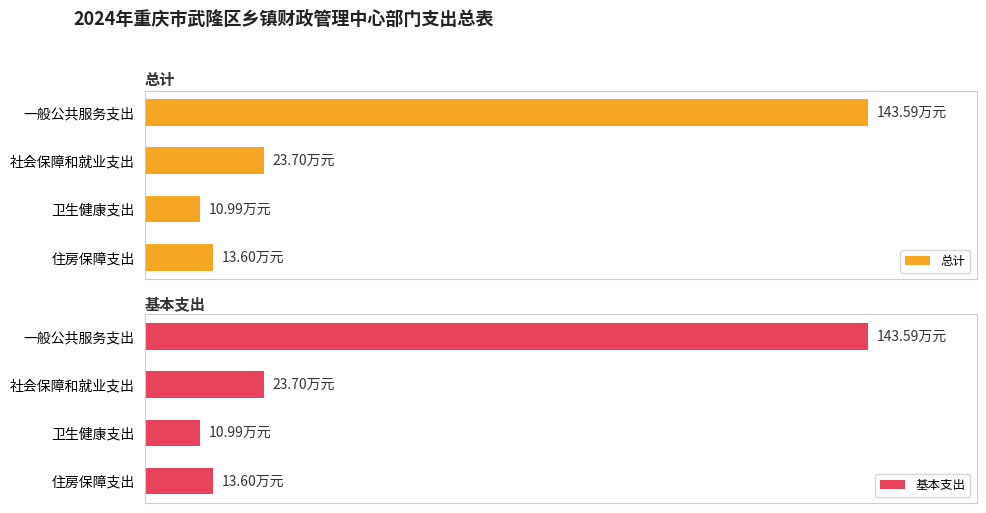

Is it true that 基本支出 equals 11.0 at 卫生健康支出?

True